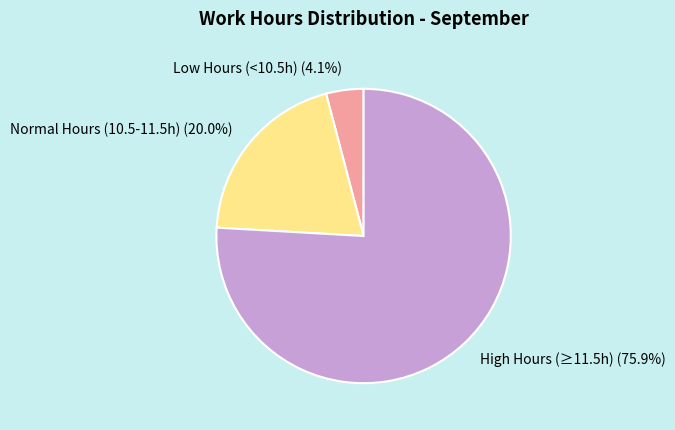

Which category has the smallest portion of the pie?

Low Hours (<10.5h) (4.1%)